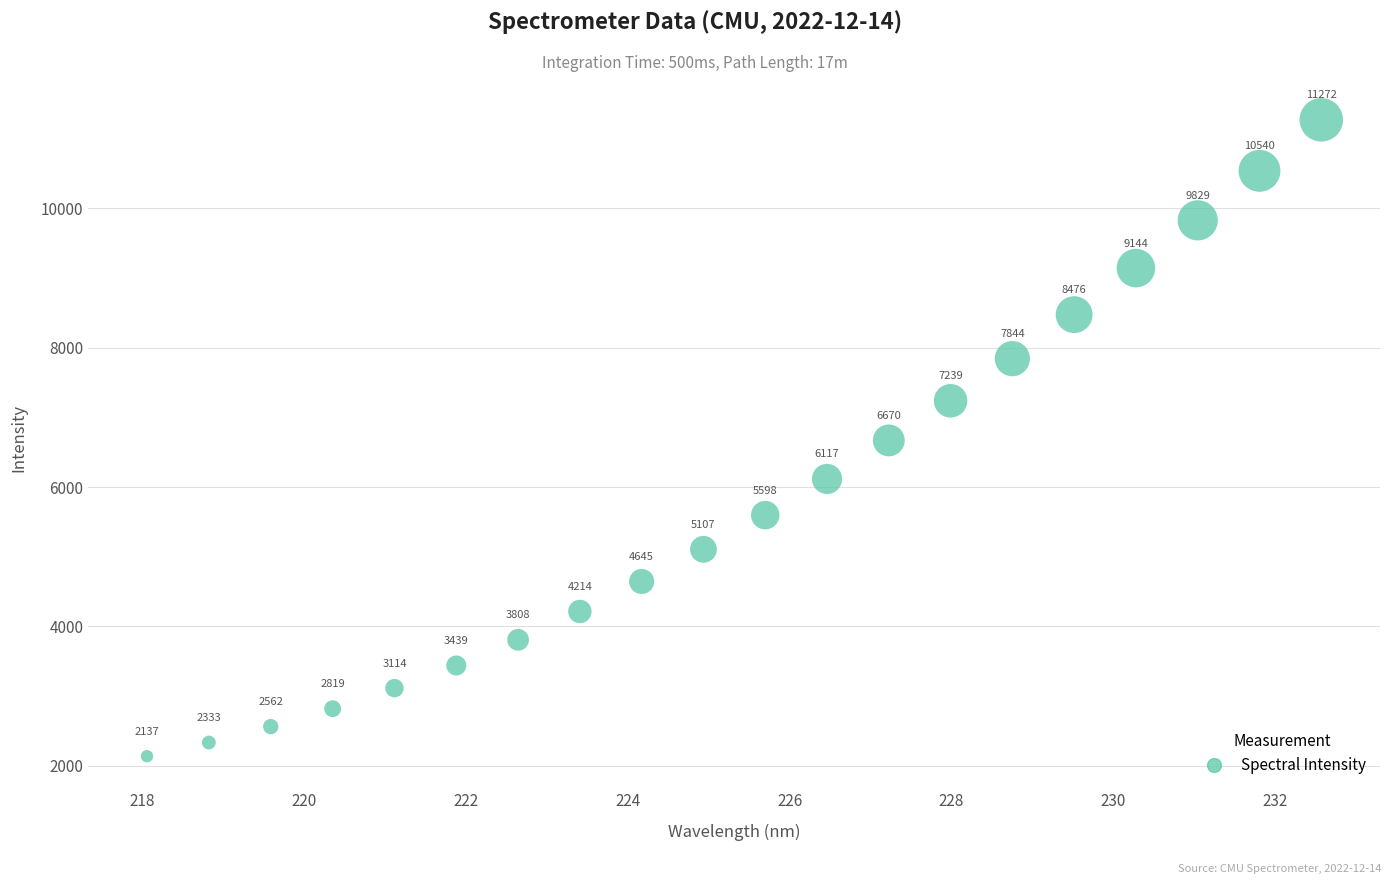

What Y value in the scatter plot is closest to 6704?

6670.2